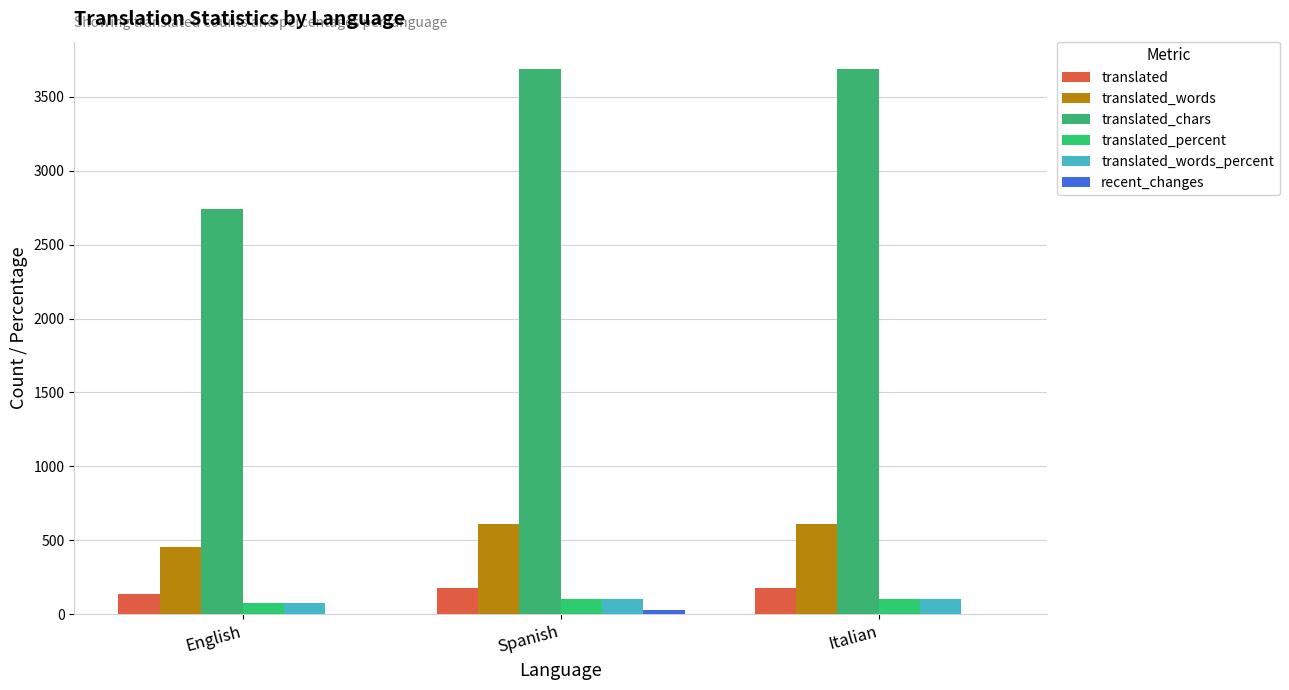

Does the chart contain stacked bars?

No